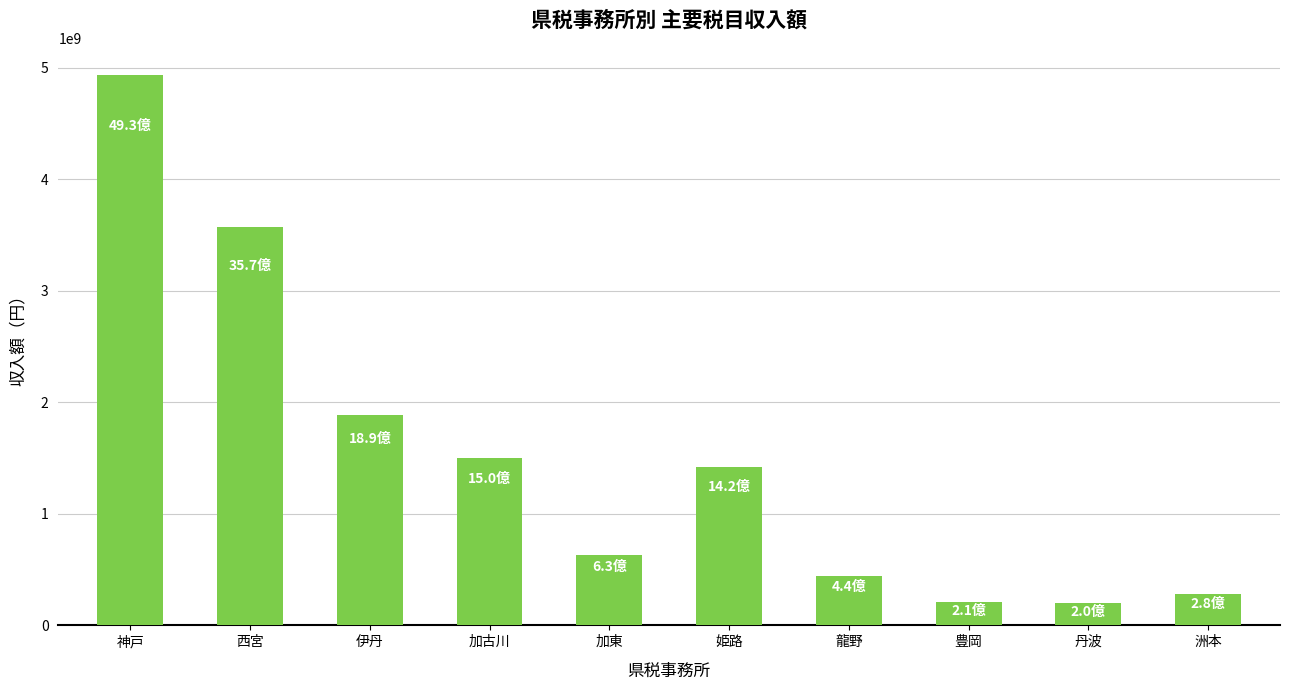

Approximately how many times larger is the value at 姫路 compared to 伊丹?

0.8